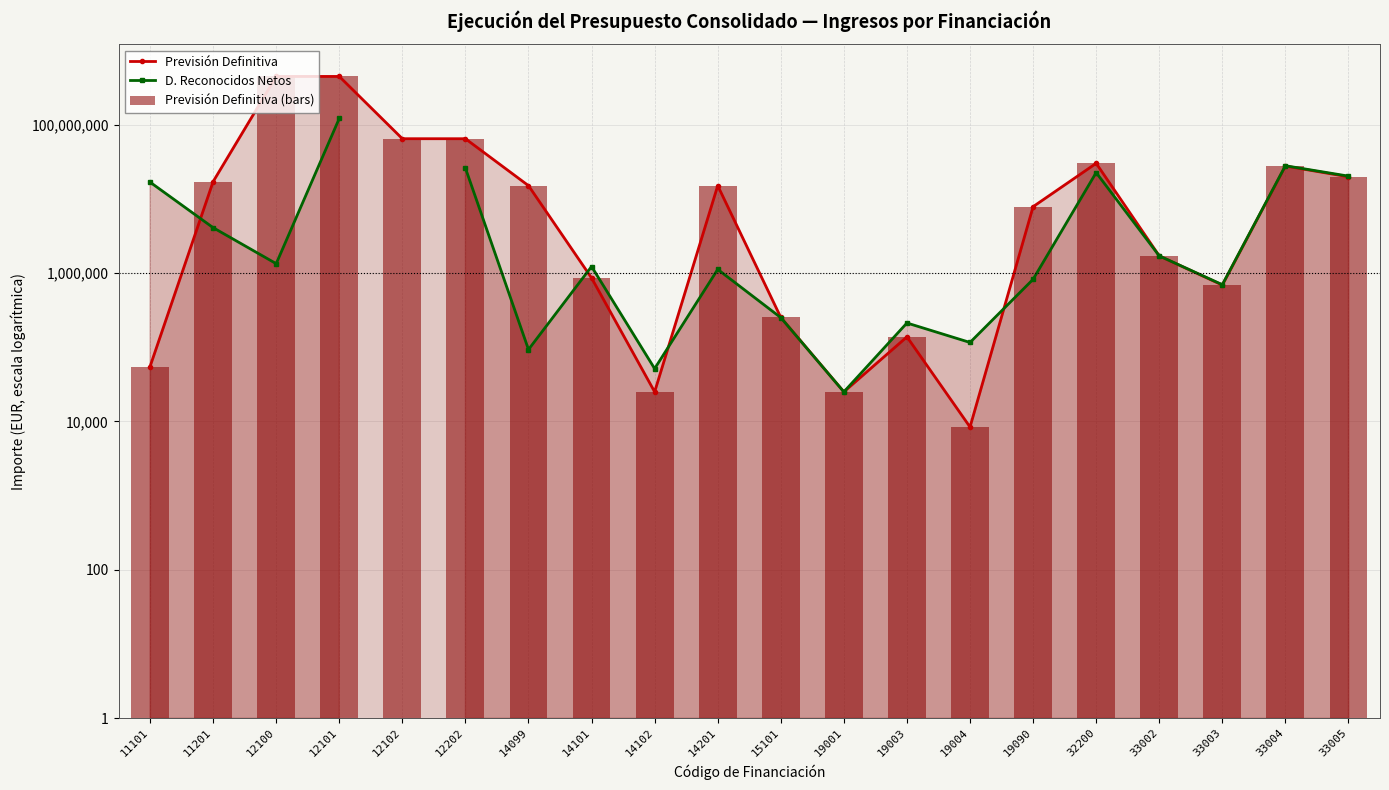

What is the value of the Previsión Definitiva (bars) bar at the 7th from the left?

15003671.1